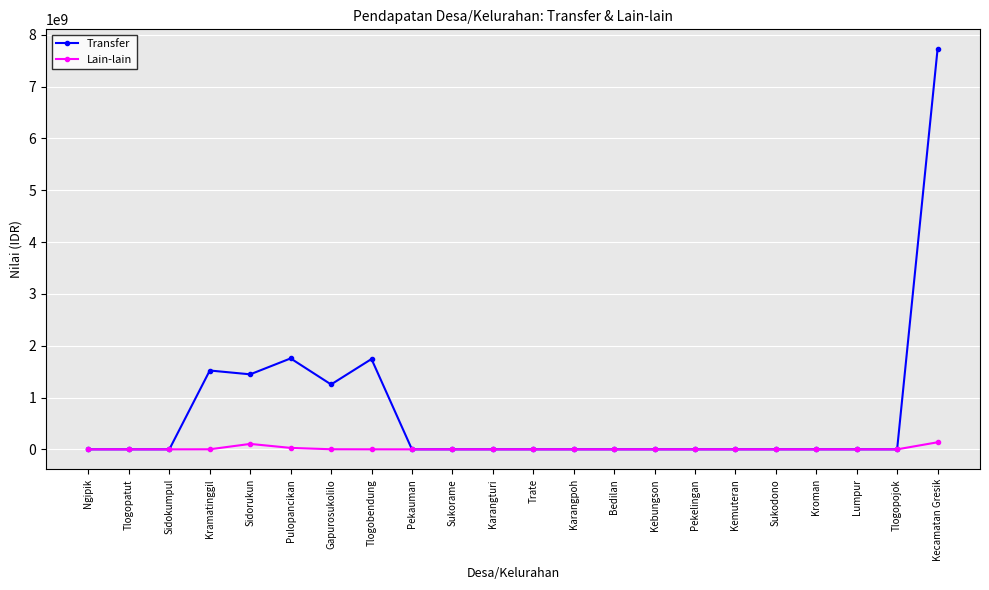

What is the maximum value for Lain-lain?

136369784